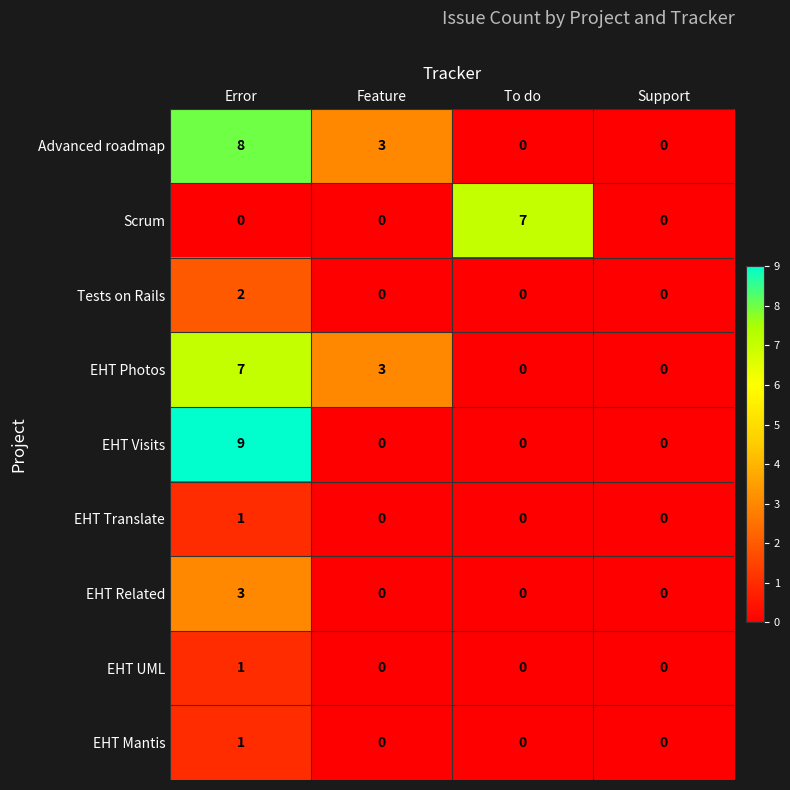

How many categories are shown in the chart?

4